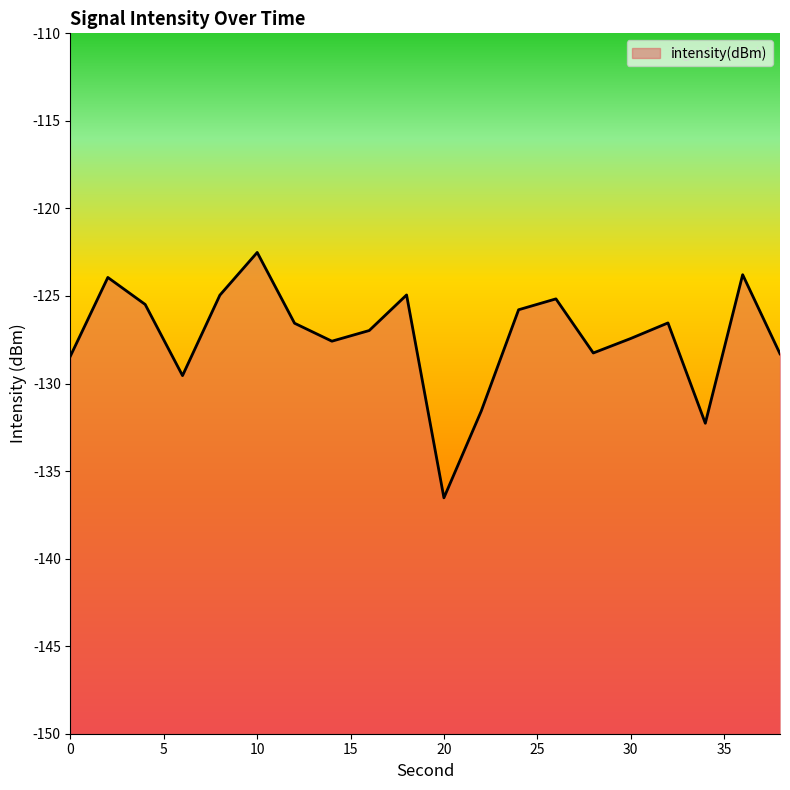

Where does the data first go above -126?

2